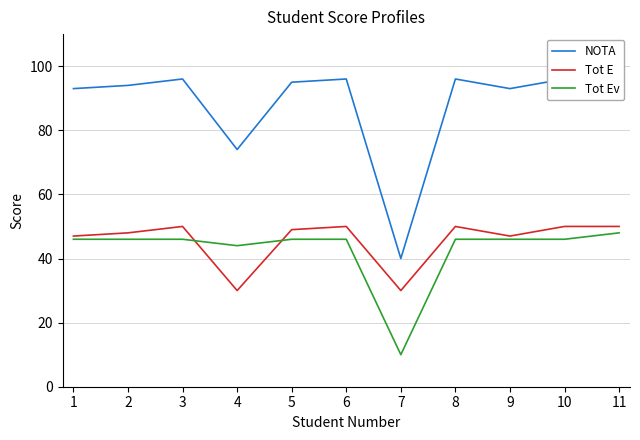

List the labels in order of NOTA value, smallest first.

7, 4, 1, 9, 2, 5, 3, 6, 8, 10, 11